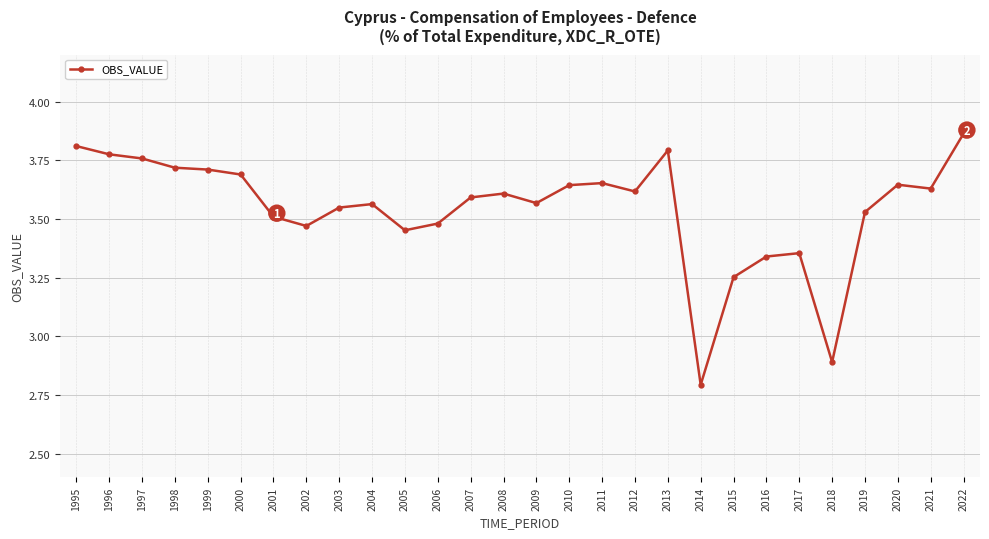

What is the difference between the maximum and second lowest values?

1.0